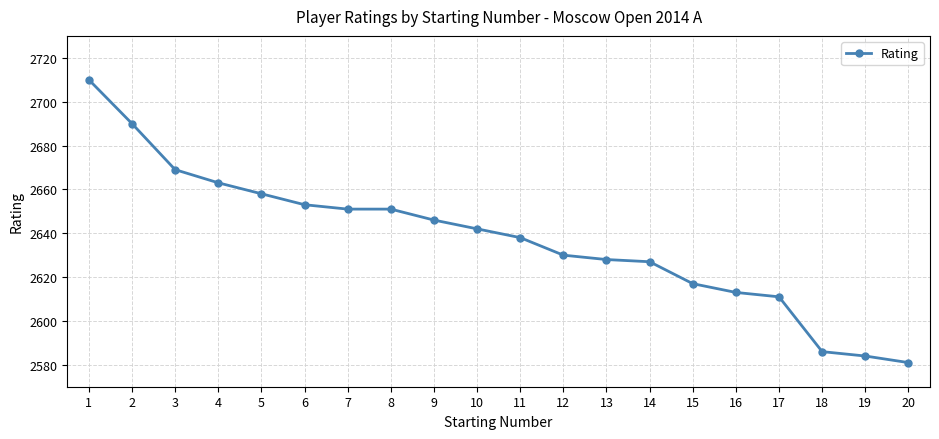

What is the ratio of the value at 9 to the value at 18?

1.0